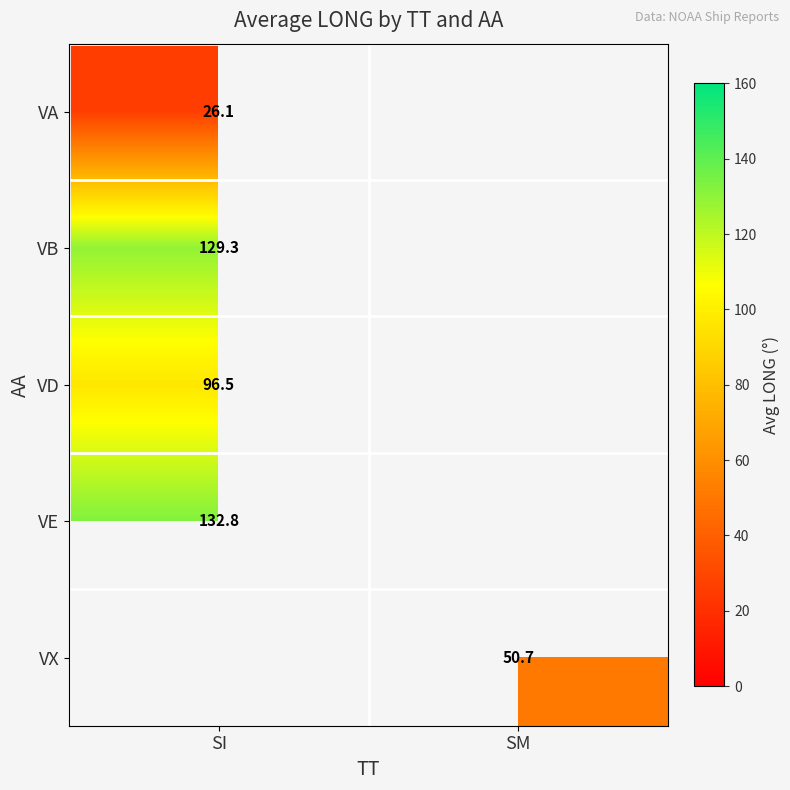

At which category does the chart reach its minimum across all series?

SI